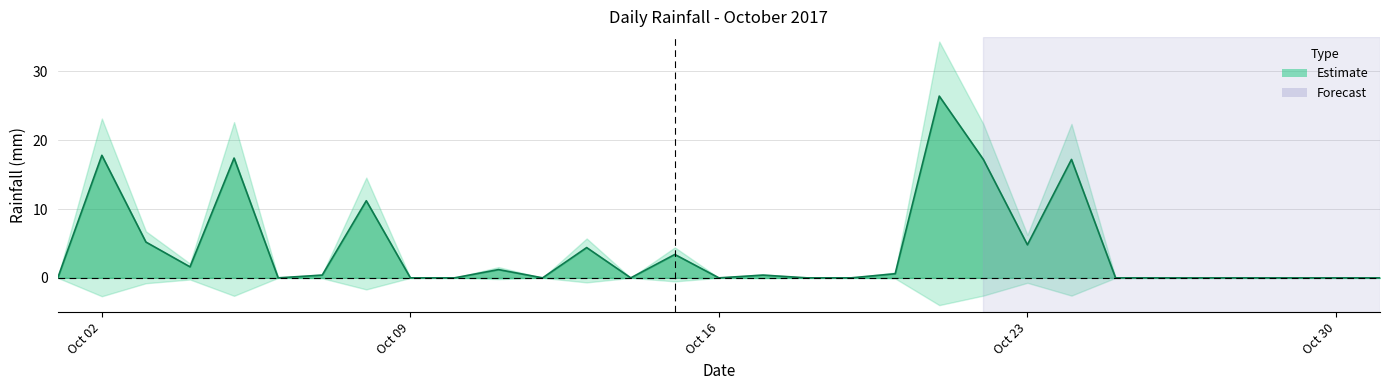

Reading left to right, extract all data points from this chart.

0.0	17.8	5.2	1.6	17.4	0.0	0.4	11.2	0.0	0.0	1.2	0.0	4.4	0.0	3.4	0.0	0.4	0.0	0.0	0.6	26.4	17.2	4.8	17.2	0.0	0.0	0.0	0.0	0.0	0.0	0.0